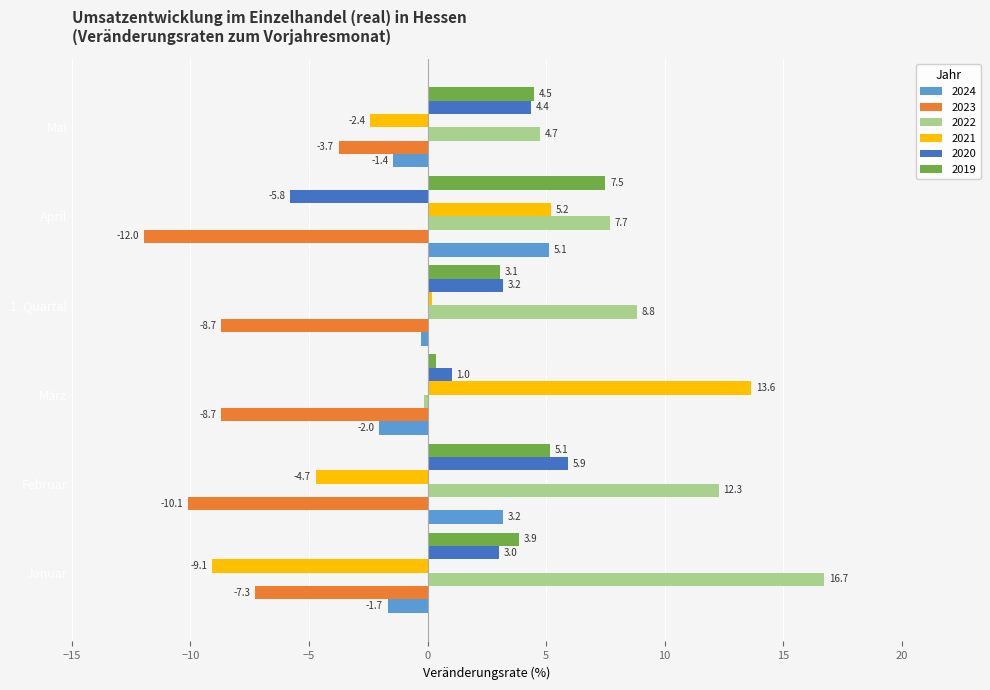

Which series changed the most between 1. Quartal and Mai?

2023